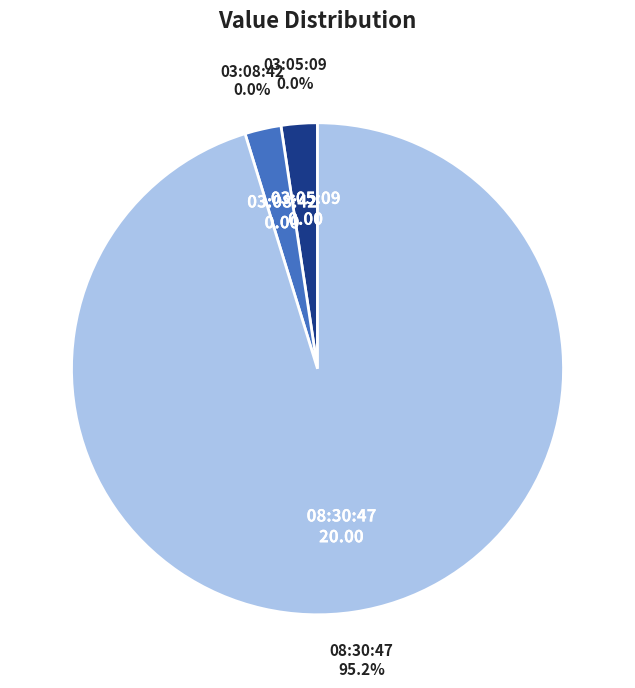

Which slice represents more than half of the pie?

2022-08-28T08:30:47.343Z